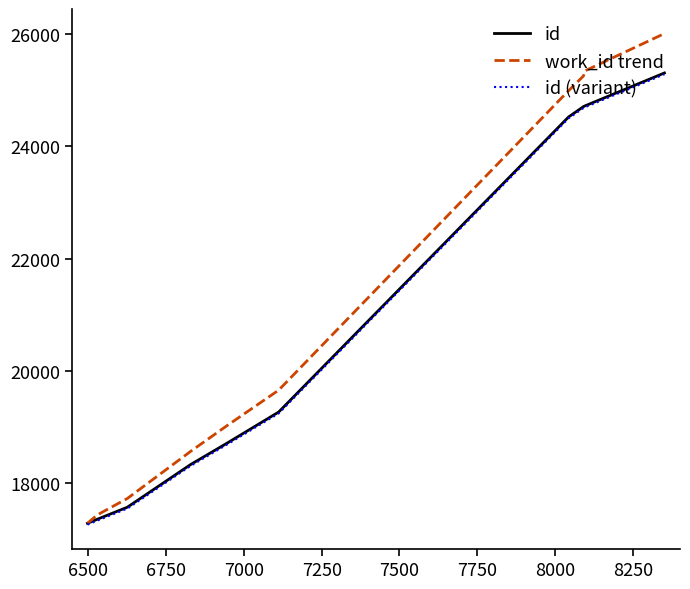

True or false: id (variant) and id cross at least once.

False